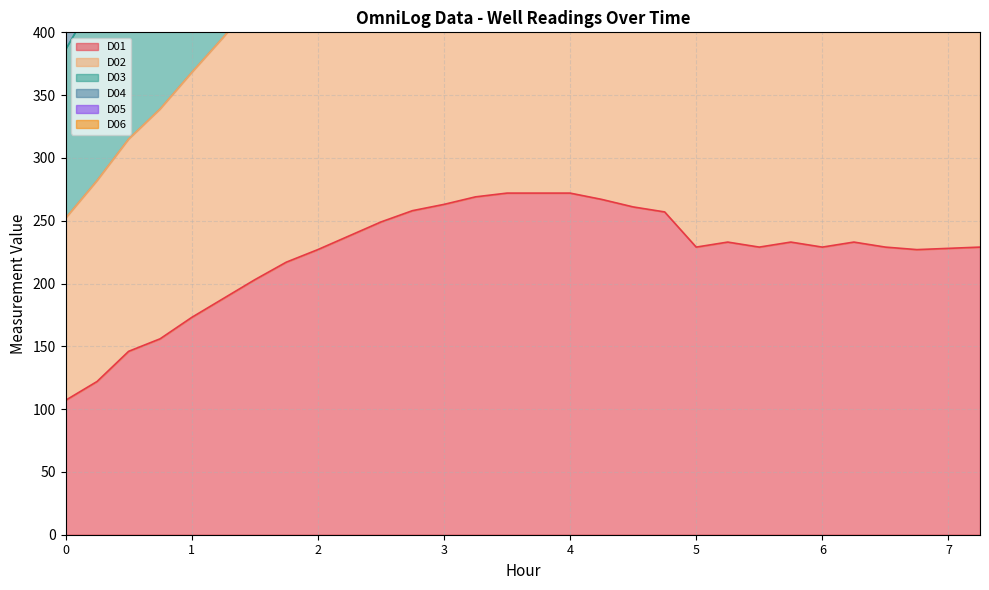

Which series changed the most between 1.75 and 5.25?

D05